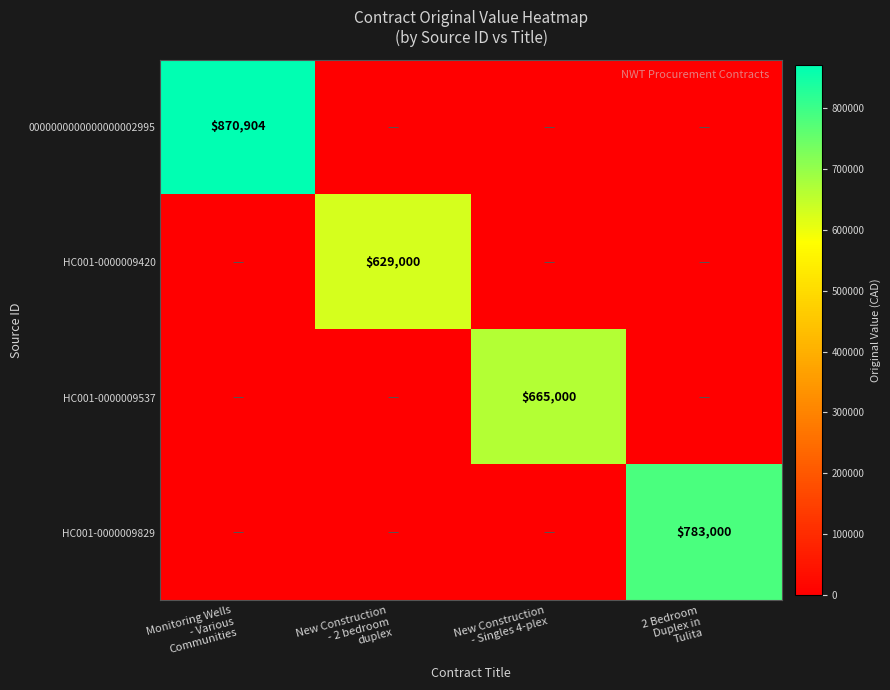

How many data points in HC001-0000009829 are above 0?

1